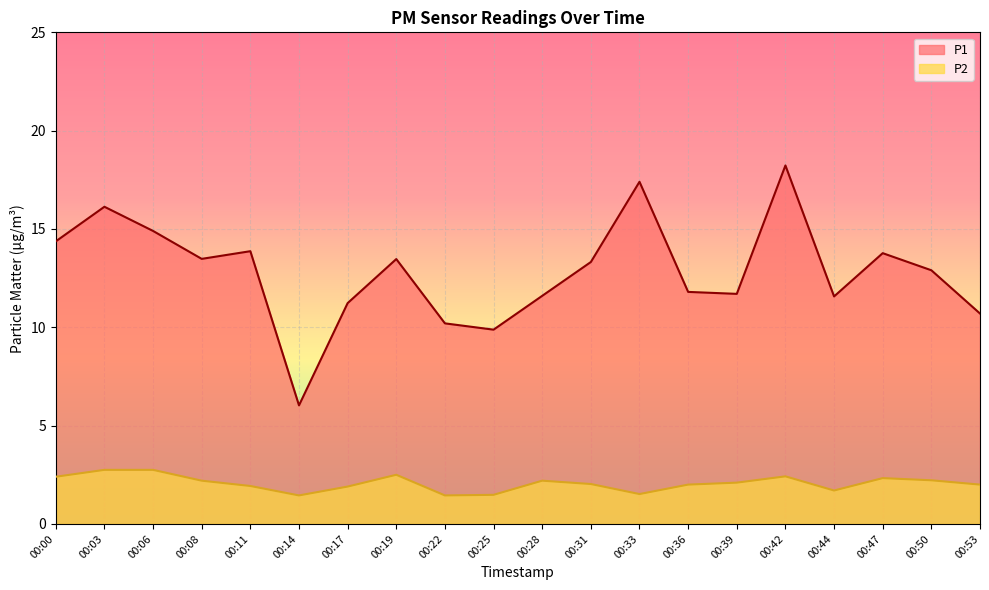

Where is P1 nearest to the value 12?

00:36